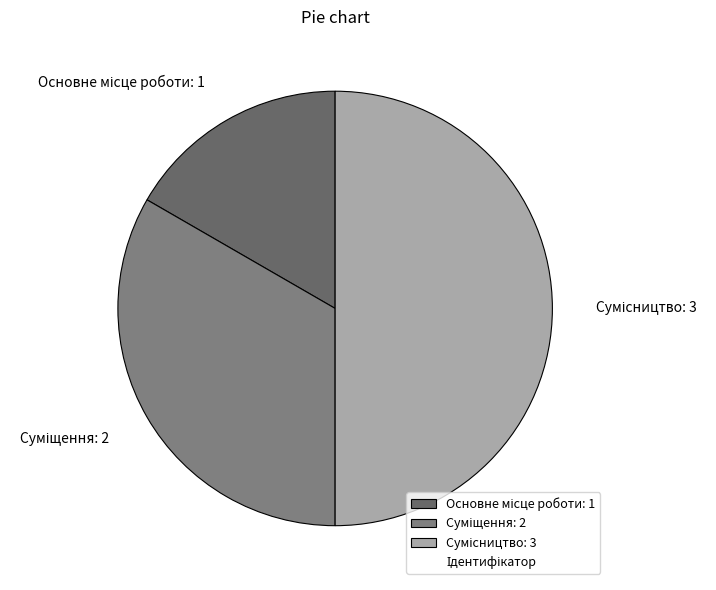

Is the sum of Суміщення and Сумісництво greater than half?

Yes